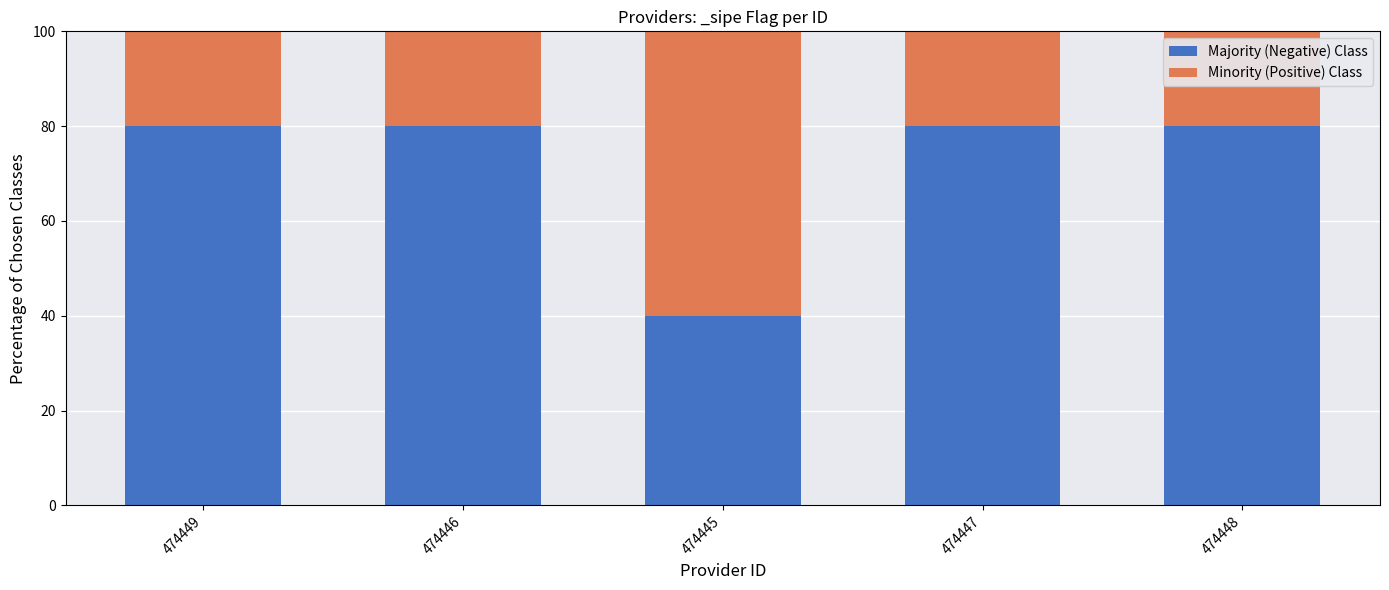

The value of Majority (Negative) Class at 474448 is 80. True or false?

True